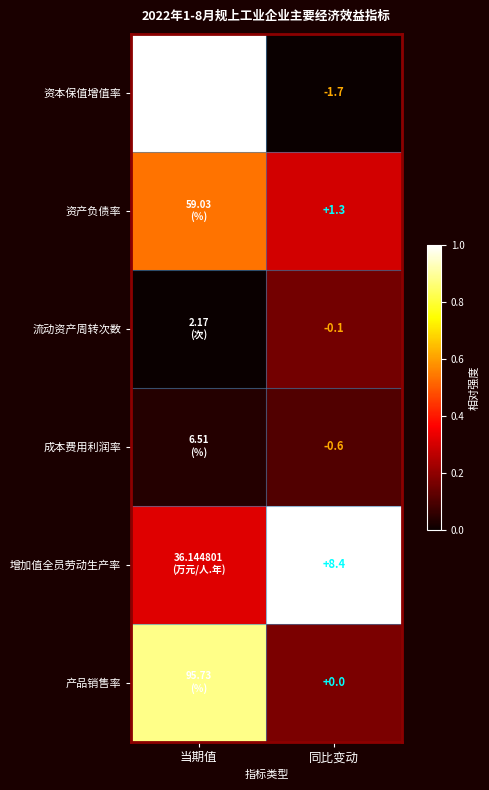

Between 当期值 and 同比变动, which is larger?

当期值